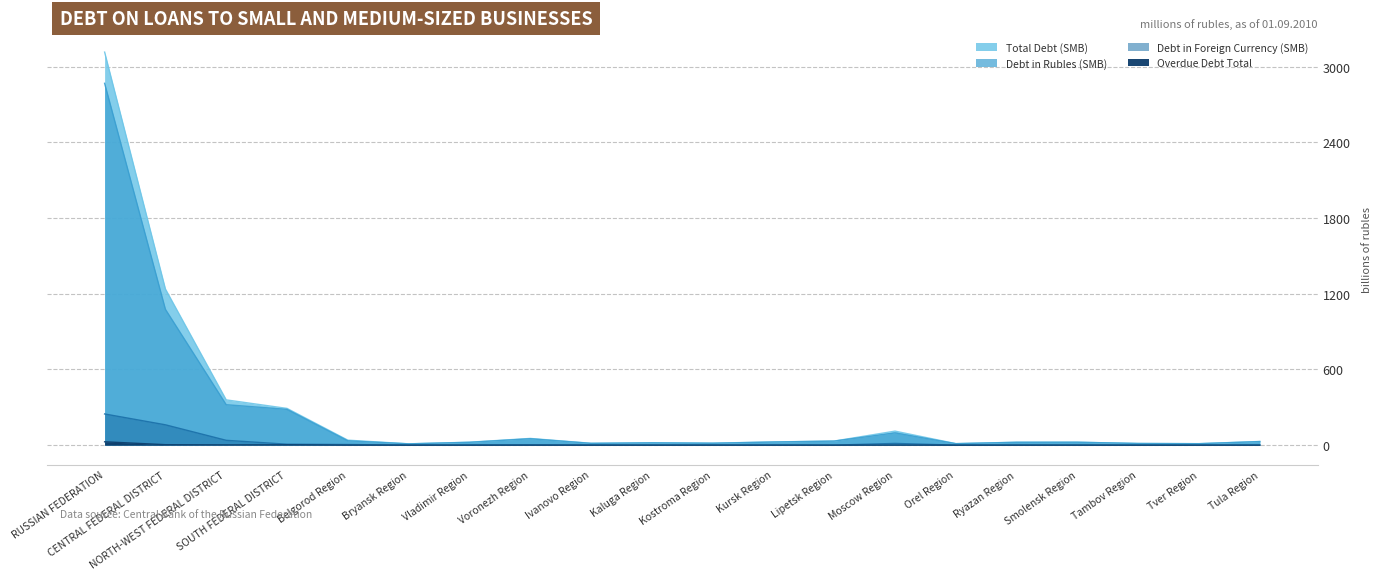

Which series has the largest total across all categories?

Total Debt (SMB)